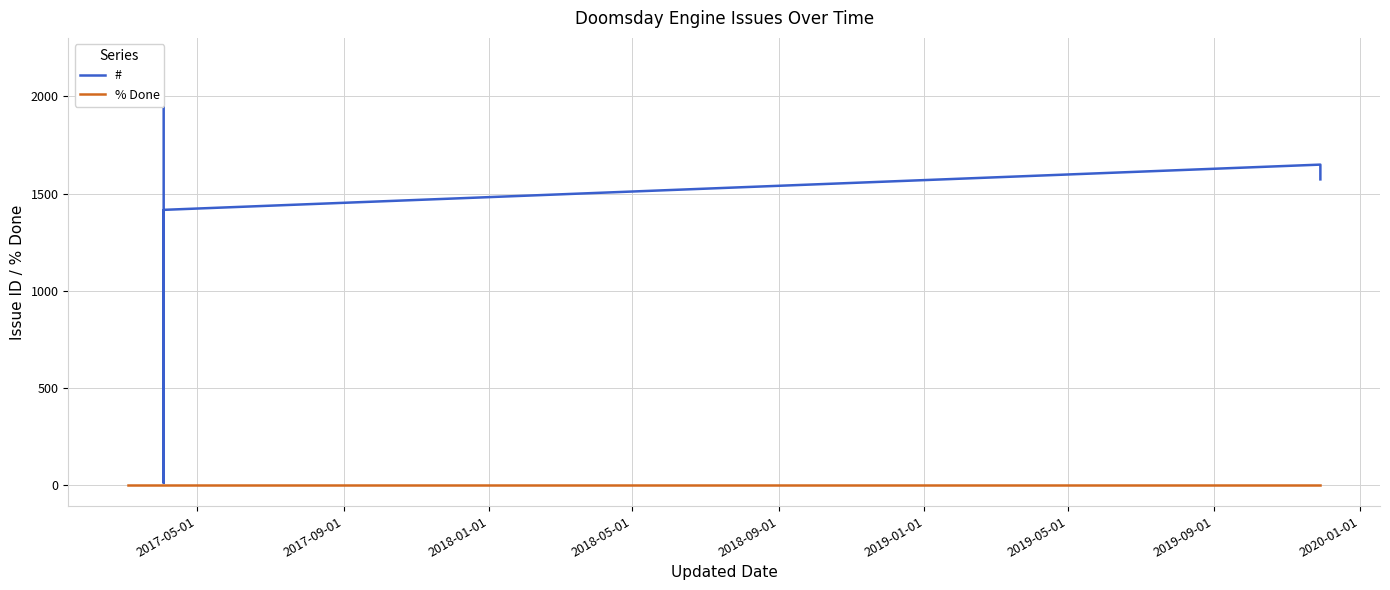

Which series has the largest range (max minus min)?

#